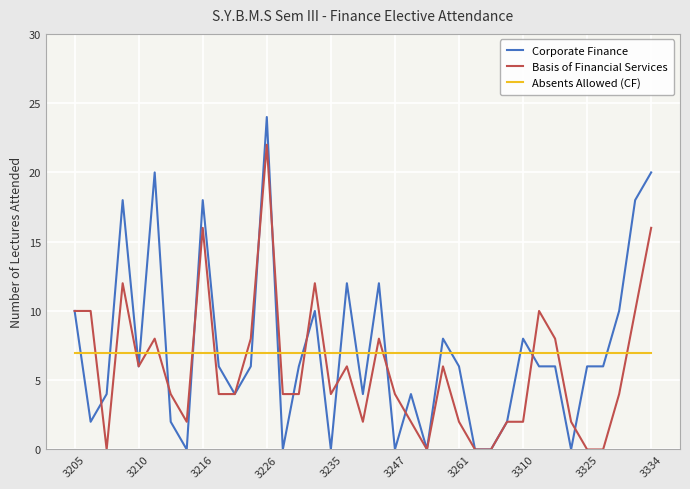

Rank the series by their maximum value, from highest to lowest.

Corporate Finance, Basis of Financial Services, Absents Allowed (CF)